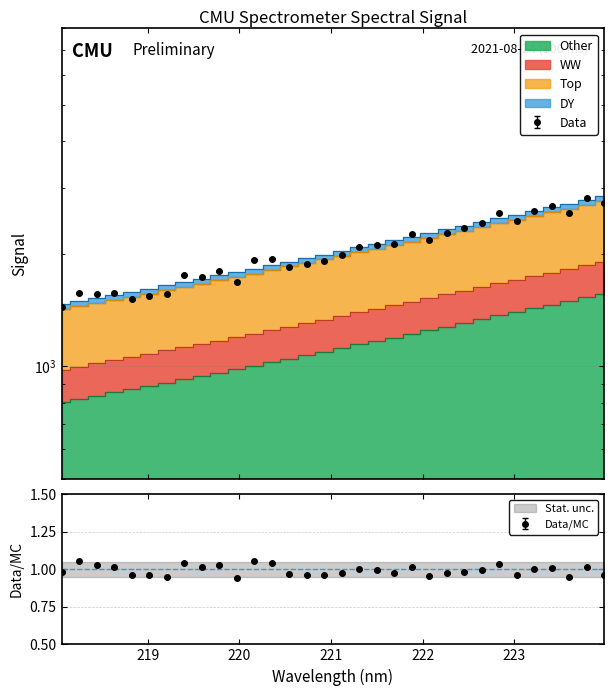

Read the value at 218.0596.

805.2